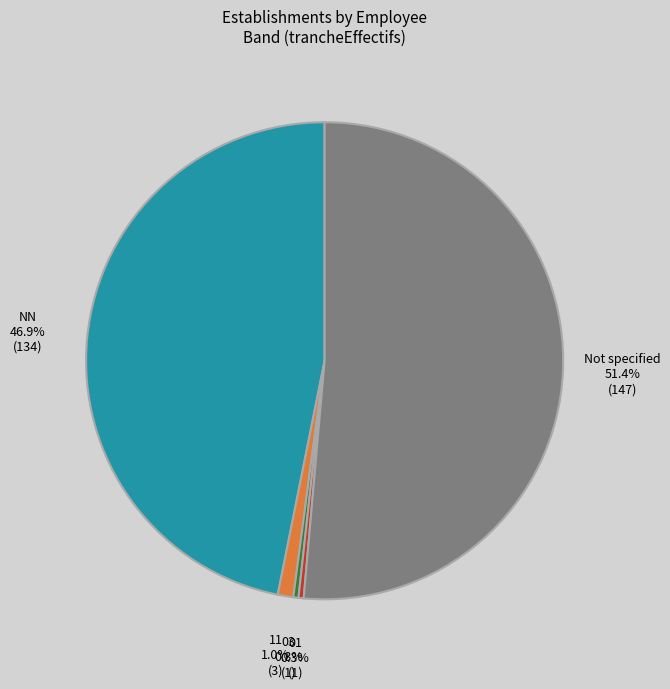

Is there a majority slice in this chart?

Yes